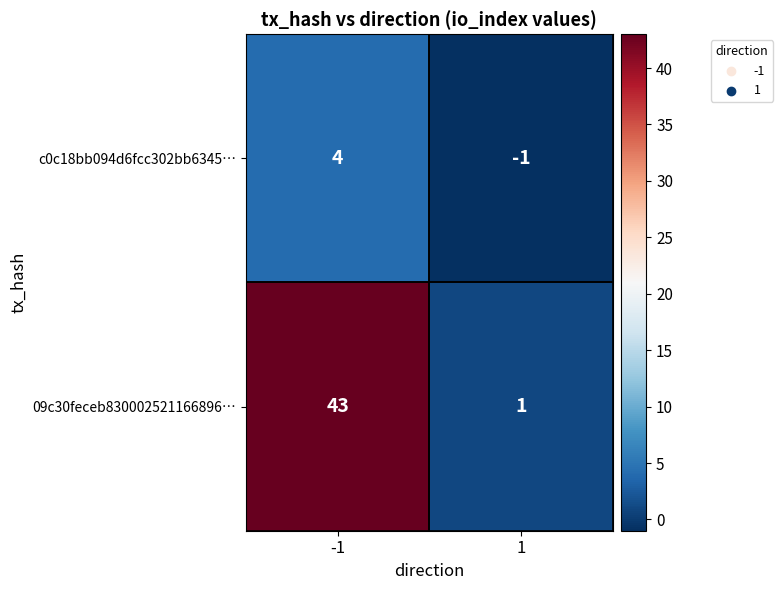

What is the highest value of the 09c30feceb830002521166896… series?

43